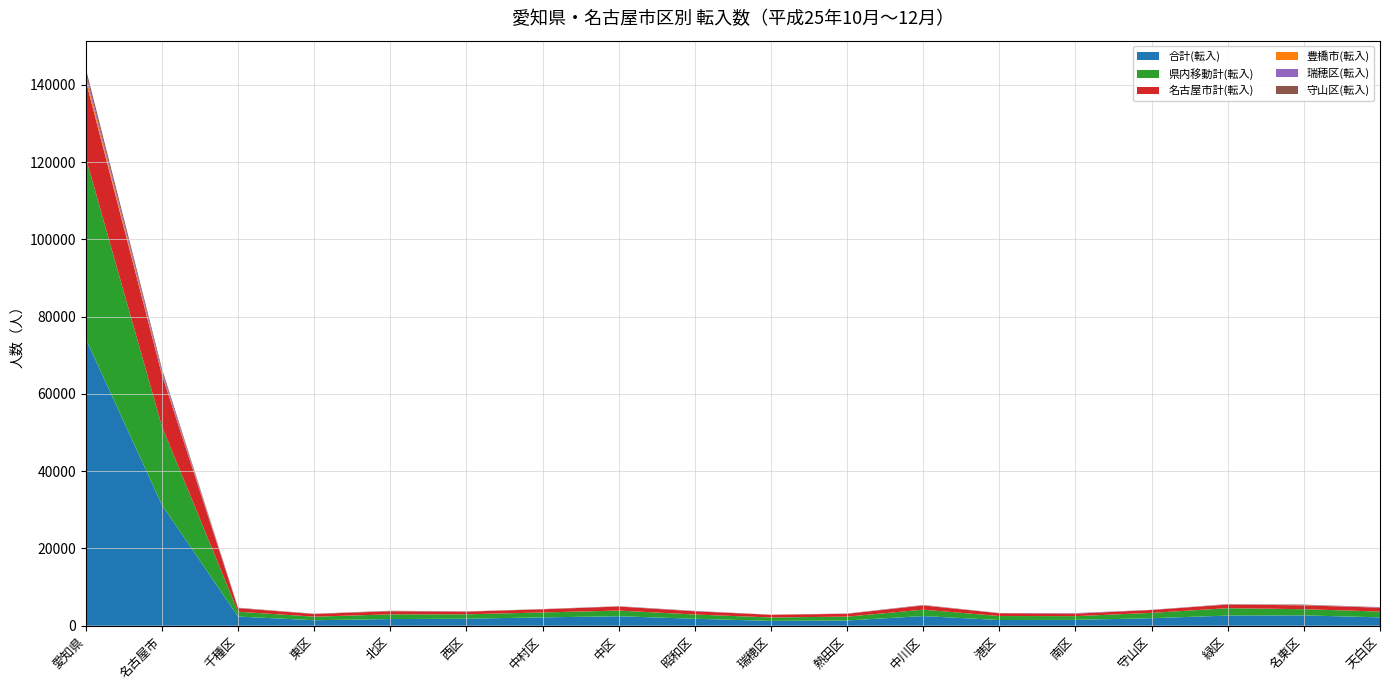

Reading left to right, list all the values displayed in this chart.

合計(転入): 74305	31303	2373	1422	1728	1817	2163	2454	1807	1246	1361	2506	1478	1515	1955	2629	2681	2168
県内移動計(転入): 46882	20322	1253	923	1221	1139	1279	1475	1098	896	997	1649	1031	966	1375	1917	1599	1504
名古屋市計(転入): 19952	13378	921	695	799	686	814	1040	838	692	733	1100	725	640	750	942	1000	1003
豊橋市(転入): 969	182	16	8	9	7	16	13	5	6	17	18	1	6	11	28	16	5
瑞穂区(転入): 937	732	38	21	26	23	24	46	65	0	51	61	30	122	43	62	40	114
守山区(転入): 1202	645	70	46	92	42	27	43	33	14	13	56	23	28	0	36	133	24